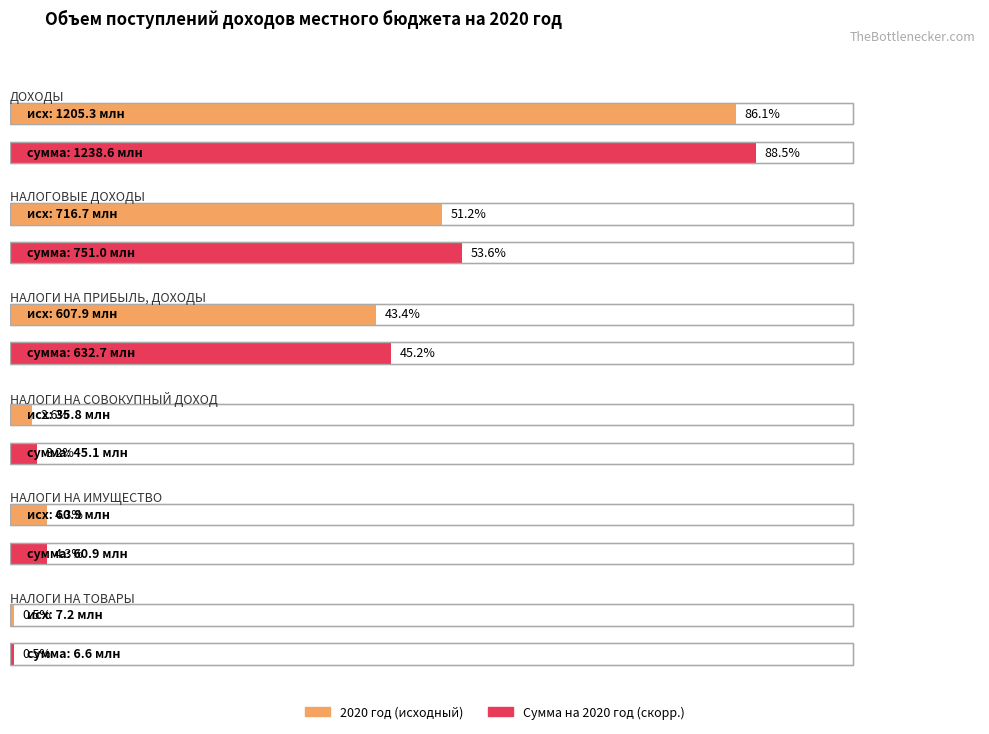

Reading right to left, what are all the values shown in this chart?

2020 год: НАЛОГИ НА ТОВАРЫ=7226487.0	НАЛОГИ НА ИМУЩЕСТВО=60900000.0	НАЛОГИ НА СОВОКУПНЫЙ ДОХОД=35800000.0	НАЛОГИ НА ПРИБЫЛЬ, ДОХОДЫ=607925340.0	НАЛОГОВЫЕ ДОХОДЫ=716730627.0	ДОХОДЫ=1205318175.0
Сумма на 2020 год: НАЛОГИ НА ТОВАРЫ=6573770.0	НАЛОГИ НА ИМУЩЕСТВО=60900000.0	НАЛОГИ НА СОВОКУПНЫЙ ДОХОД=45100000.0	НАЛОГИ НА ПРИБЫЛЬ, ДОХОДЫ=632740340.0	НАЛОГОВЫЕ ДОХОДЫ=750994510.0	ДОХОДЫ=1238625504.1